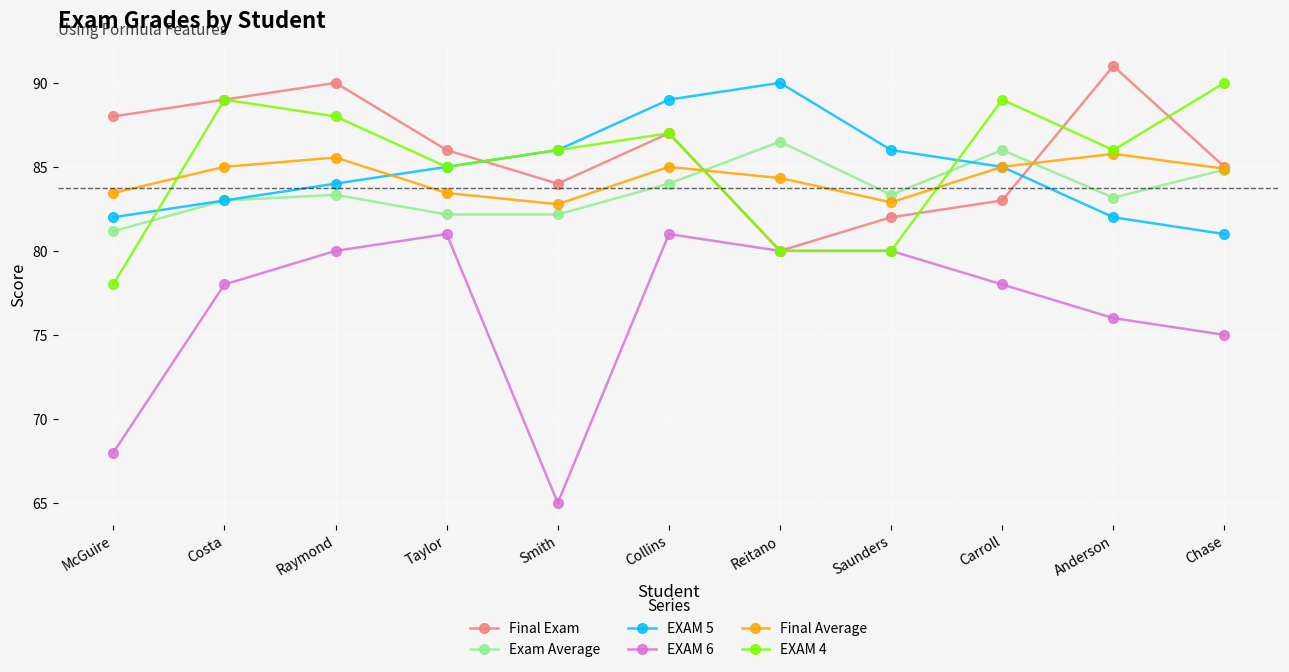

At how many categories does at least one series exceed 77?

11